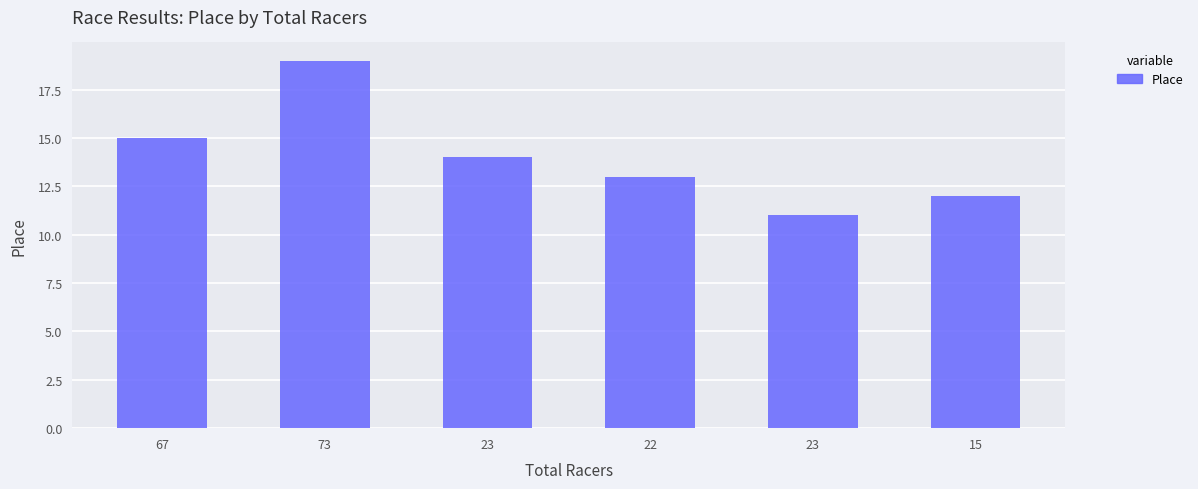

How many data points are less than 14?

3